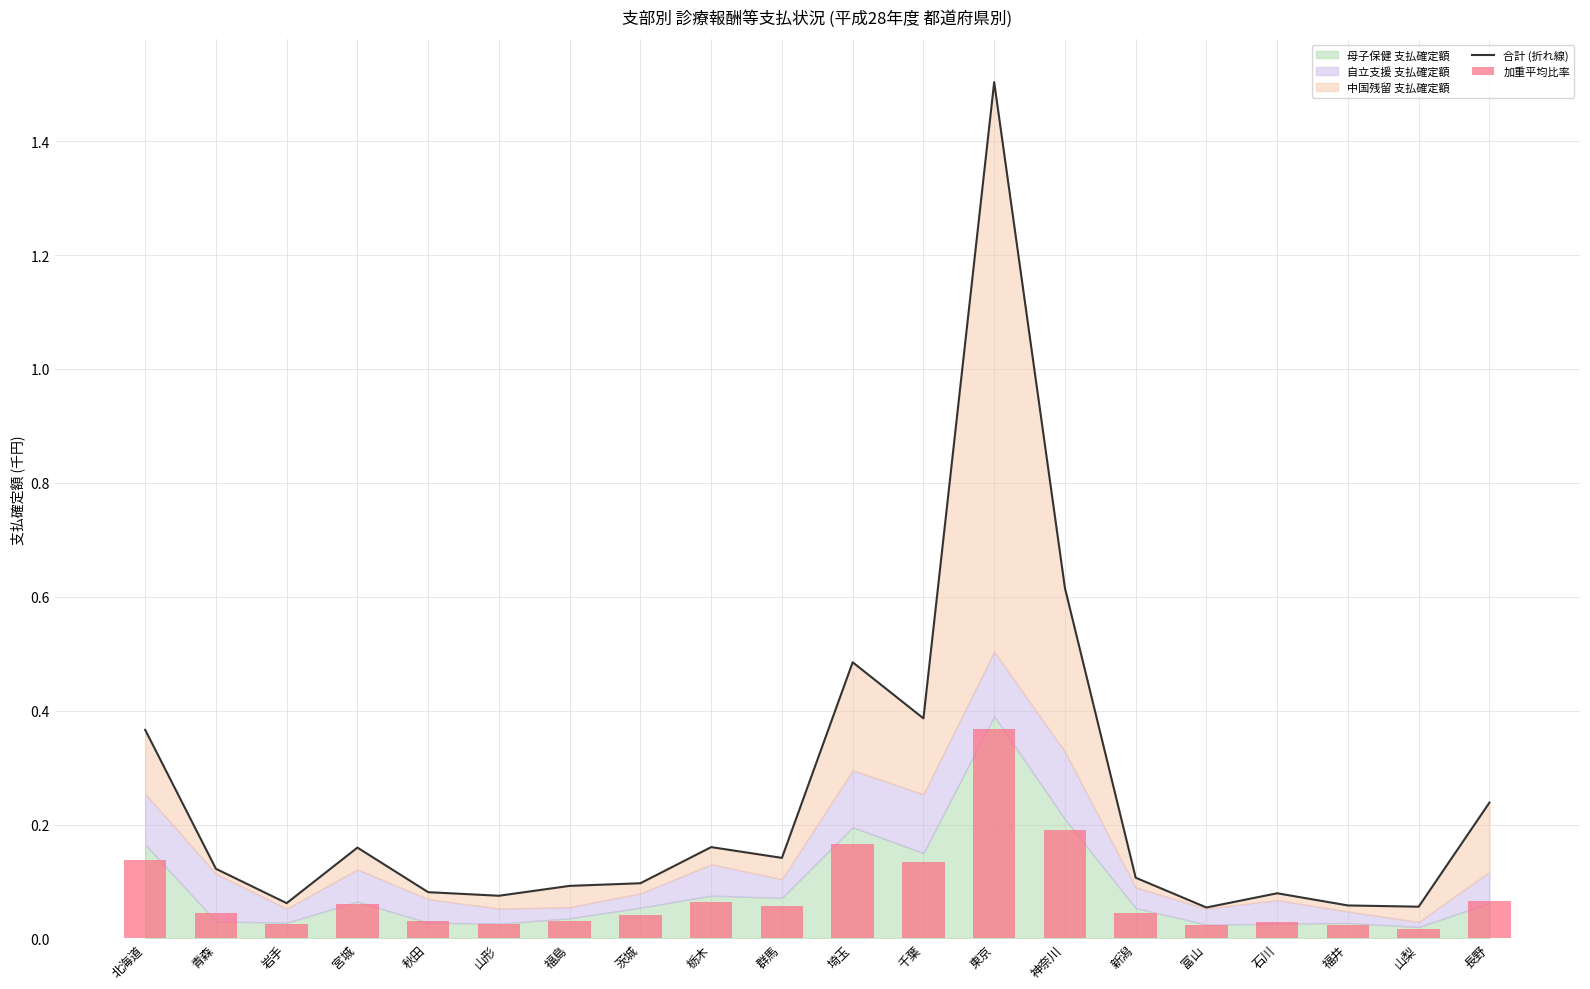

What is the difference between the maximum and second lowest values in the 合計 (折れ線) series?

1.4